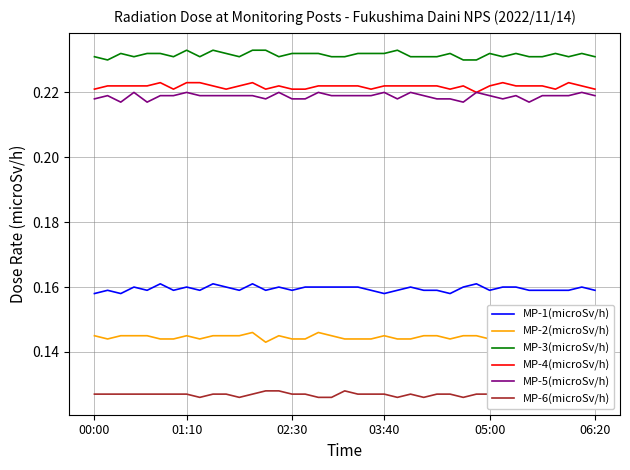

What is the spread (max minus min) of values at 21?

0.1